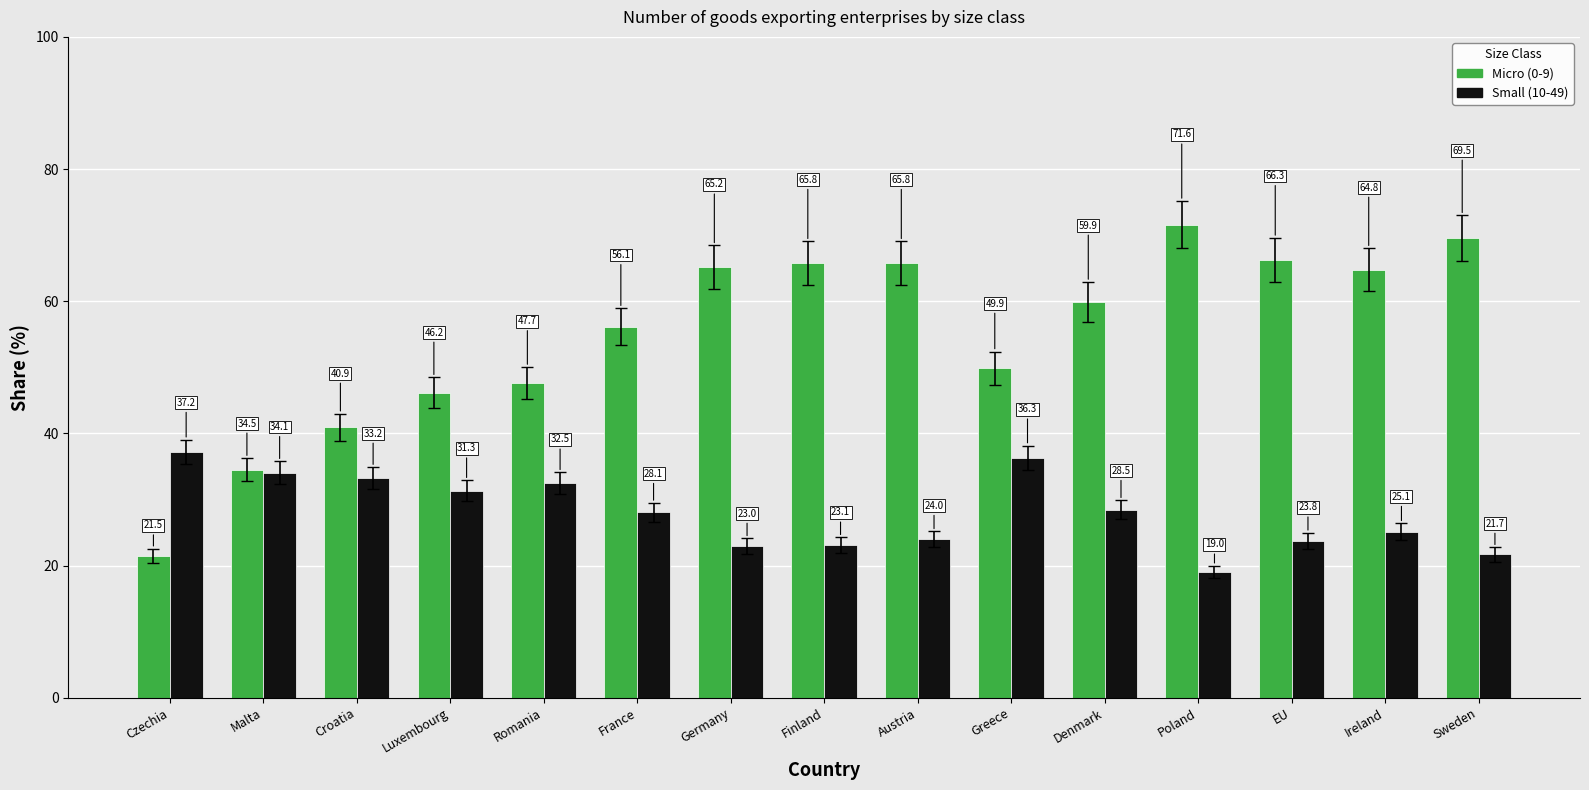

Reading left to right, extract all data points from this chart.

Micro (0-9): 21.5	34.5	40.9	46.2	47.7	56.1	65.2	65.8	65.8	49.9	59.9	71.6	66.3	64.8	69.5
Small (10-49): 37.2	34.1	33.2	31.3	32.5	28.1	23.0	23.1	24.0	36.3	28.5	19.0	23.8	25.1	21.7